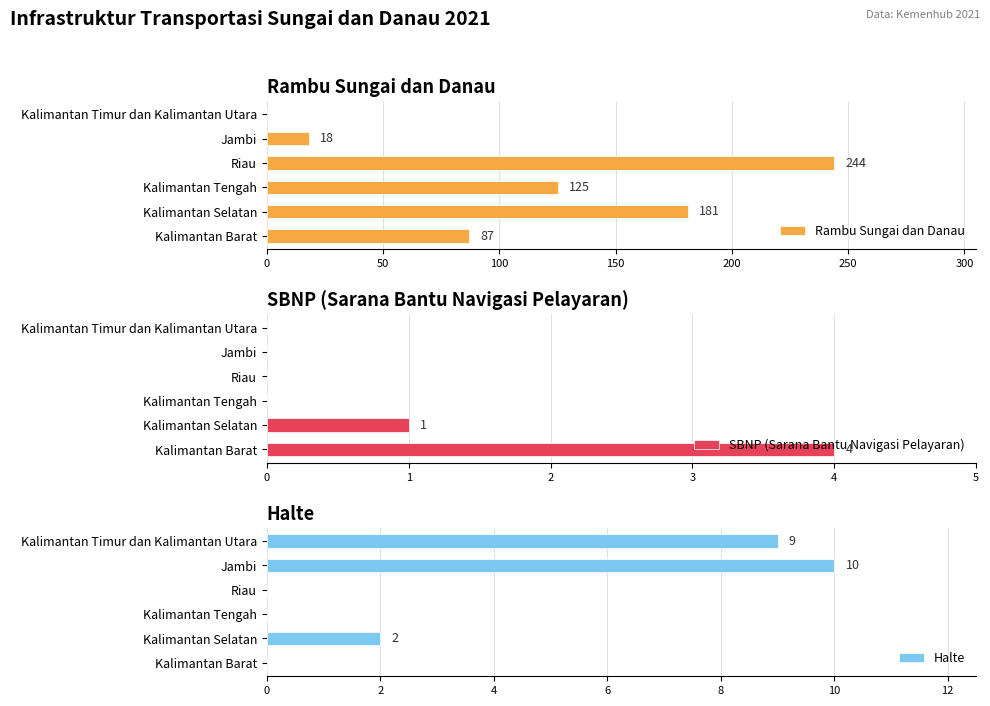

At how many categories does at least one series exceed 7?

6